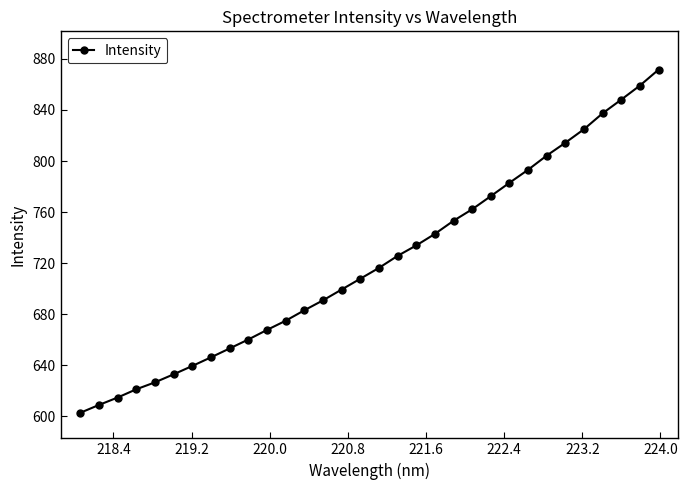

What is the smallest value displayed?

602.9